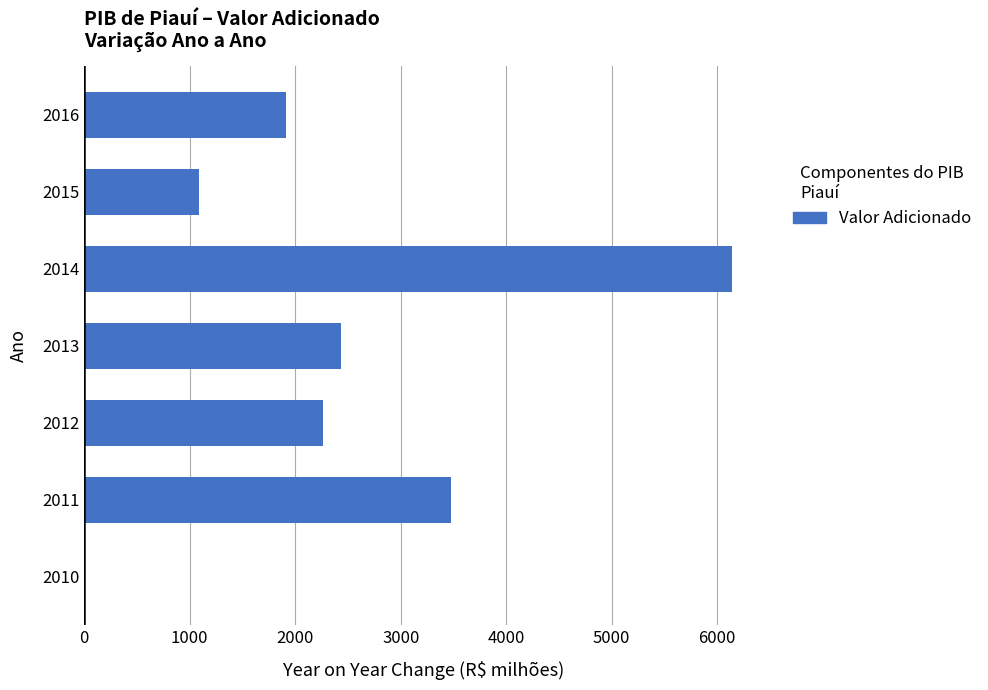

What is the maximum value shown in the chart?

6135.6